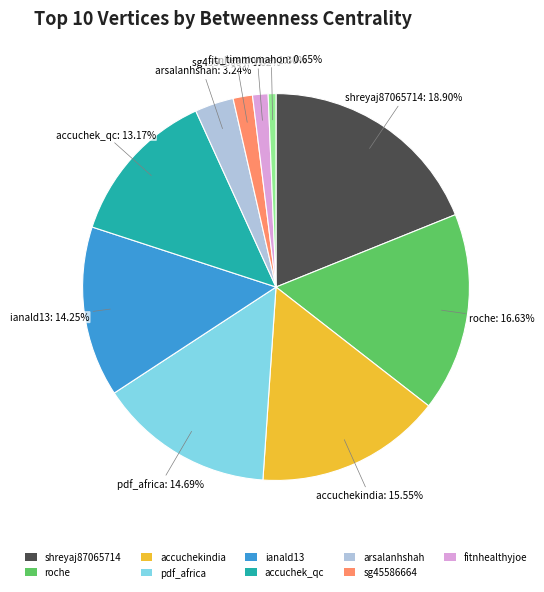

Does any single category account for the majority?

No